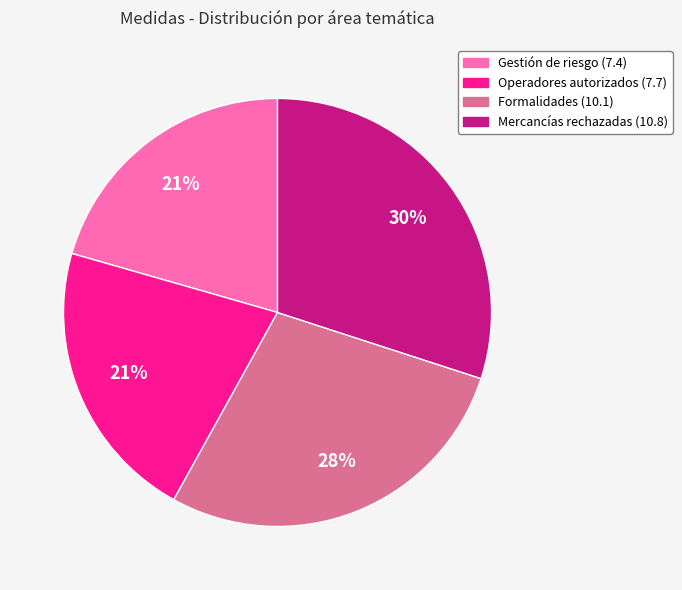

What is the largest slice in the pie chart?

Mercancías rechazadas (10.8)